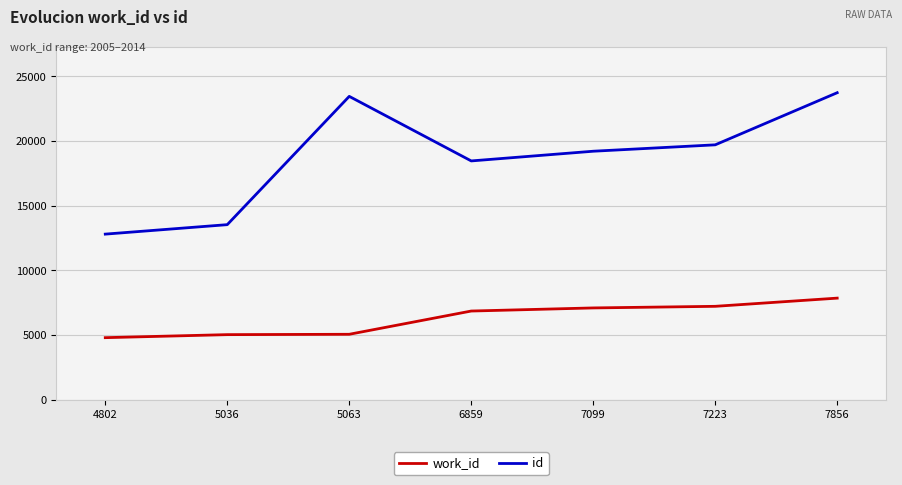

True or false: work_id and id intersect in this chart.

False